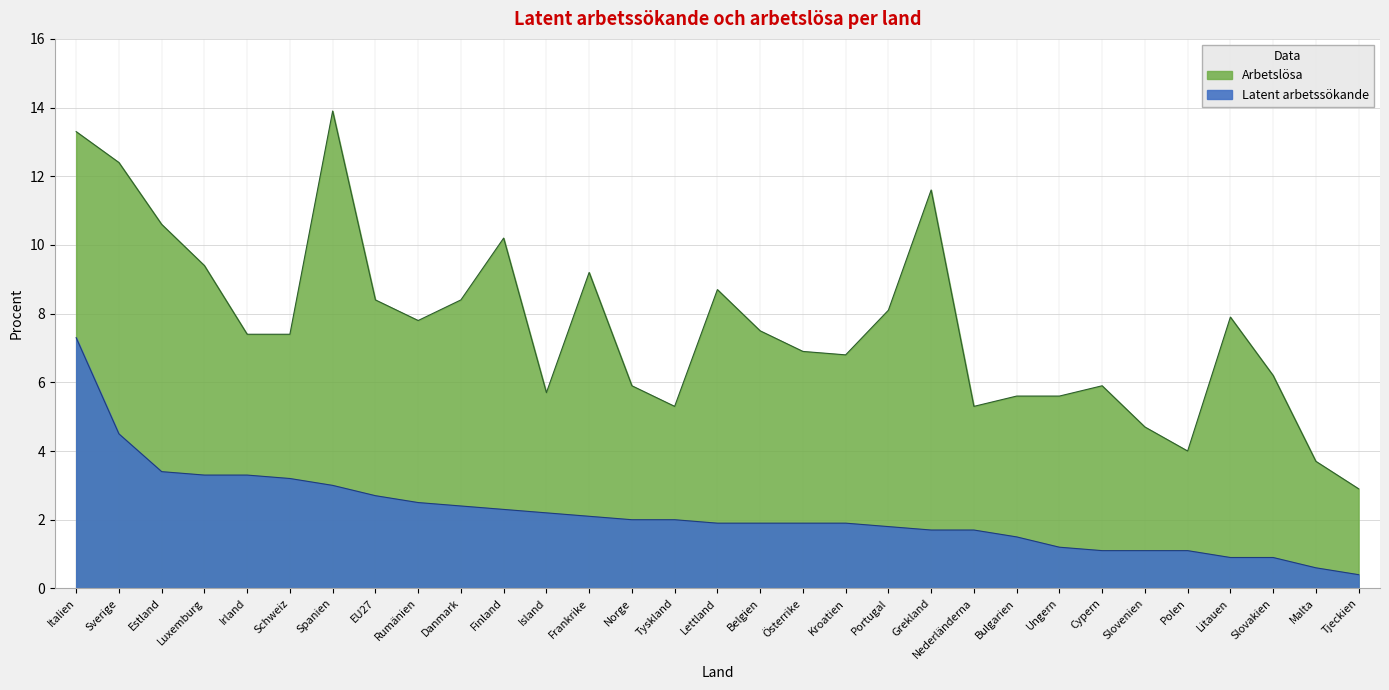

List the labels in order of value, smallest first.

Tjeckien, Malta, Litauen, Slovakien, Cypern, Slovenien, Polen, Ungern, Bulgarien, Grekland, Nederländerna, Portugal, Lettland, Belgien, Österrike, Kroatien, Norge, Tyskland, Frankrike, Island, Finland, Danmark, Rumänien, EU27, Spanien, Schweiz, Luxemburg, Irland, Estland, Sverige, Italien